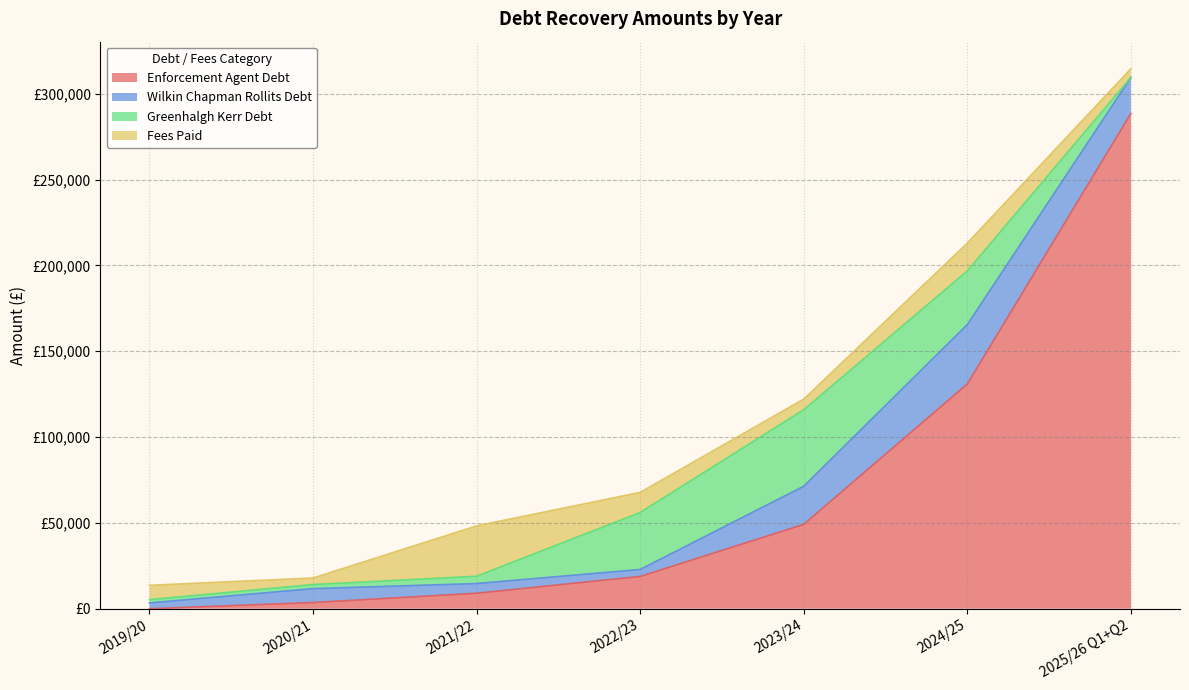

What is the difference between the second highest and minimum values in the Fees Paid series?

12394.7